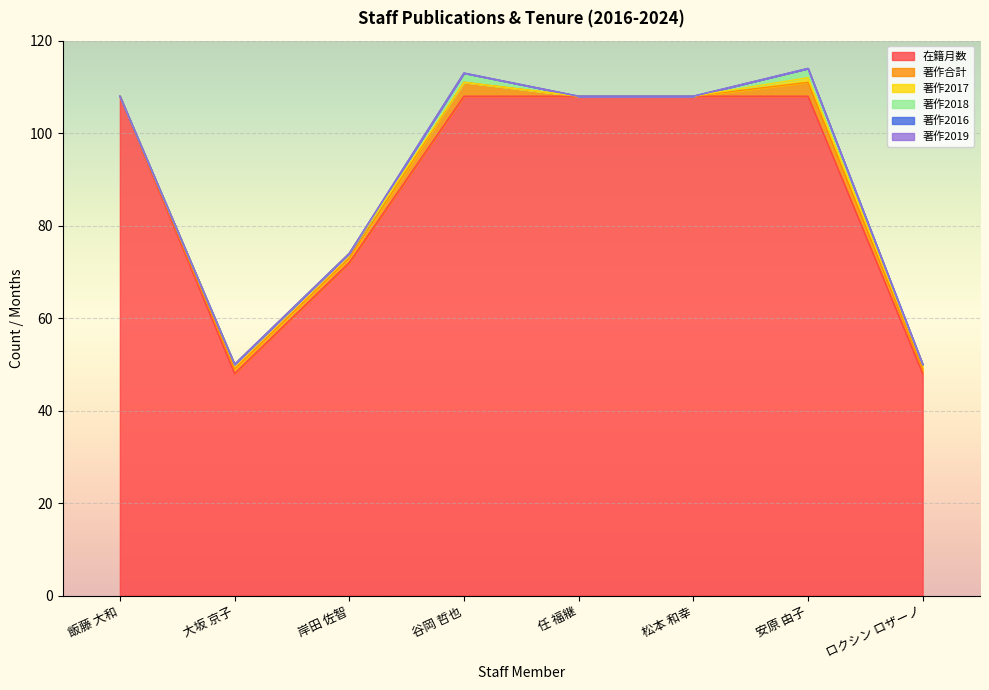

True or false: 在籍月数 and 著作合計 cross at least once.

False